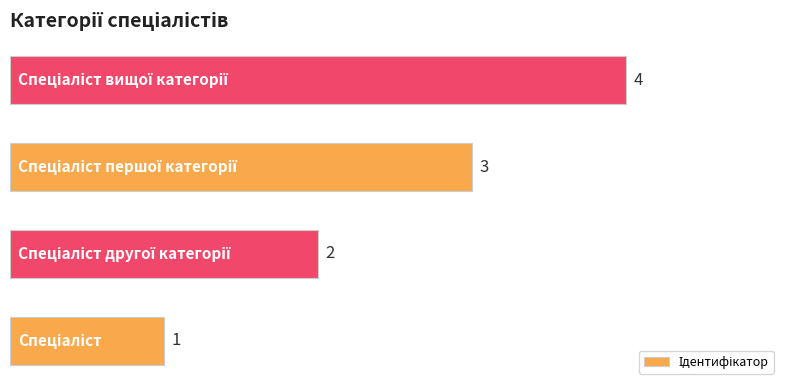

How many values are between 2 and 4?

3